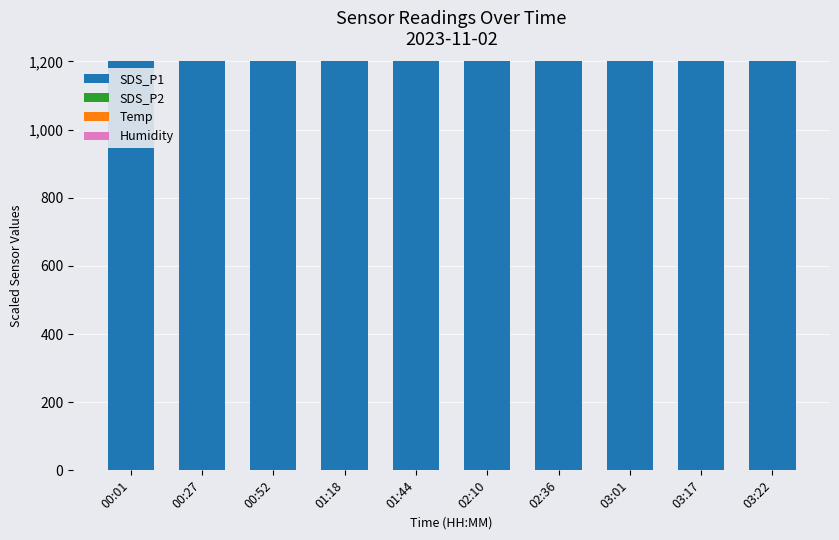

Which series changed the most between 00:27 and 01:44?

SDS_P2